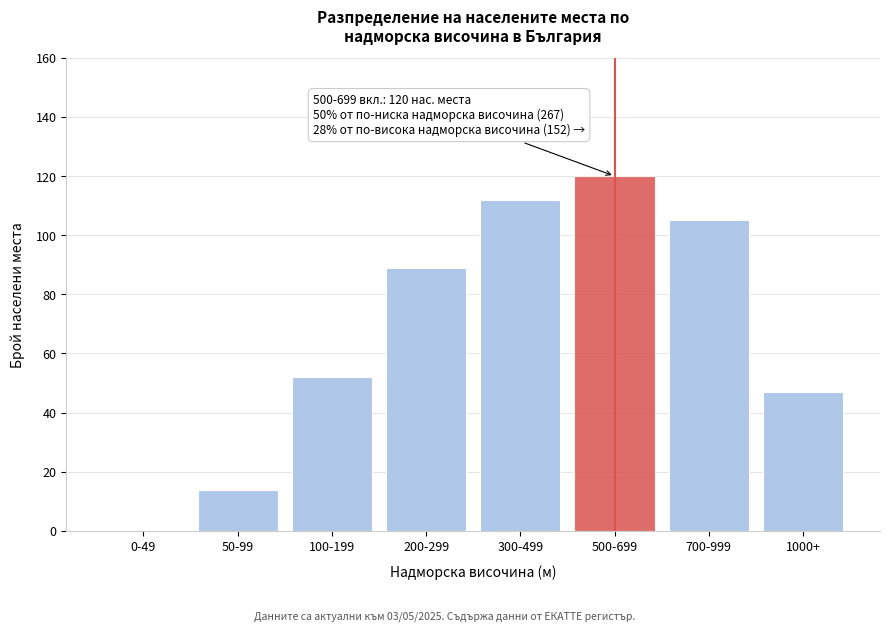

Reading left to right, what are all the values shown in this chart?

0-49=0	50-99=14	100-199=52	200-299=89	300-499=112	500-699=120	700-999=105	1000+=47